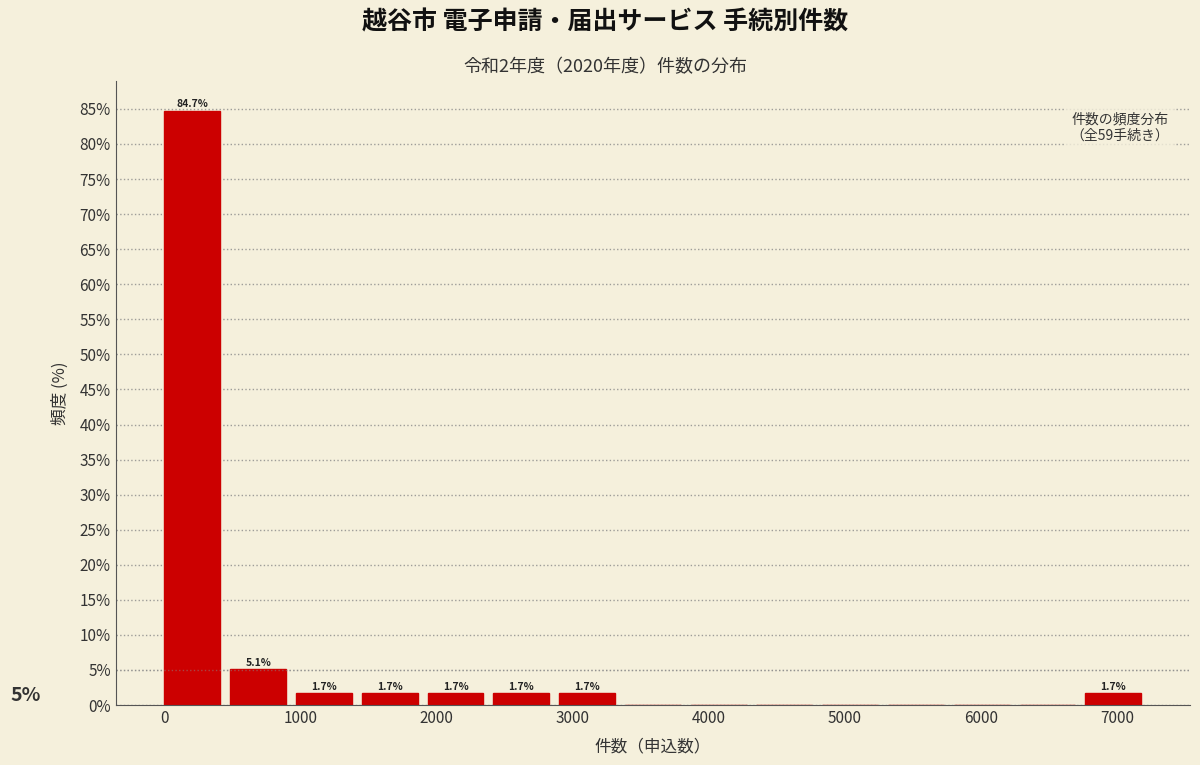

Which range on the x-axis has the tallest bar?

0 to 500